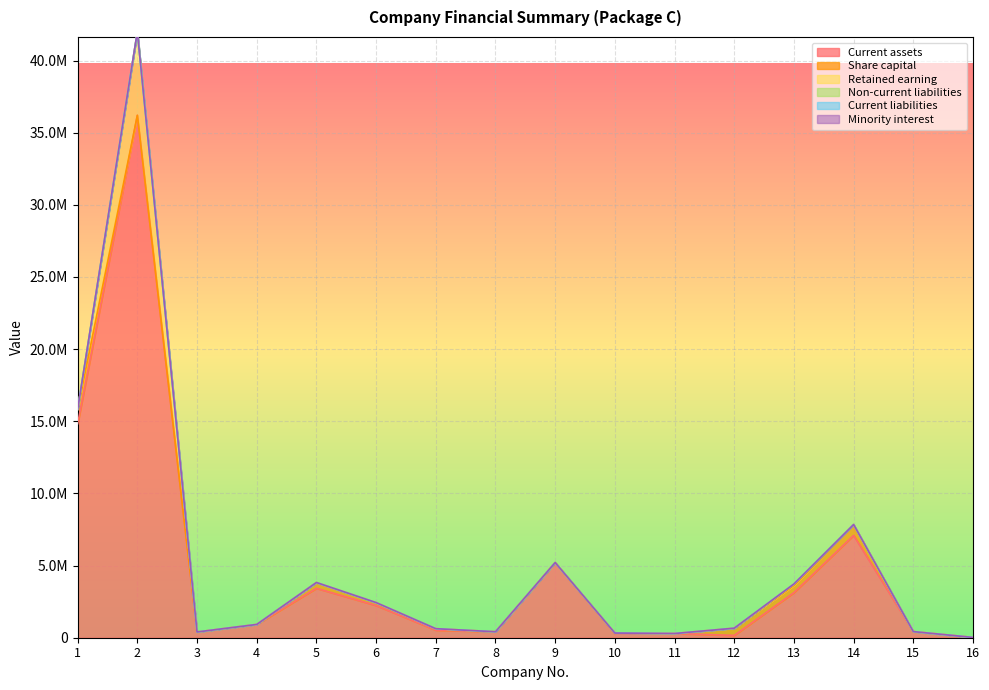

At 15, list the series in order from largest to smallest.

Current assets, Share capital, Retained earning, Non-current liabilities, Current liabilities, Minority interest